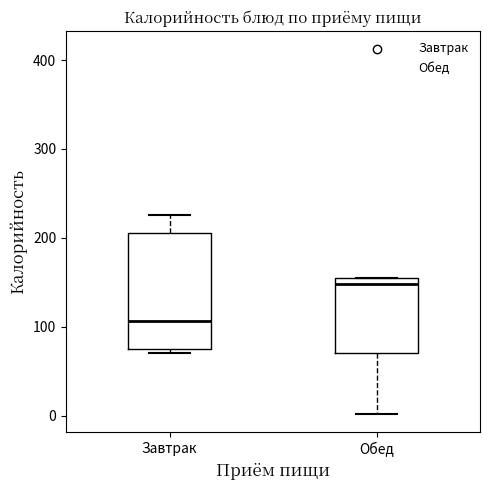

Reading left to right, read every box against the y-axis: the position of its median line, the range the box covers, and the ends of its whiskers. The values are not printed on the chart, so give them approximately, as read against the axis.

Завтрак: median 110, box 80 to 210, whiskers 70 to 230
Обед: median 150, box 70 to 160, whiskers 0 to 160